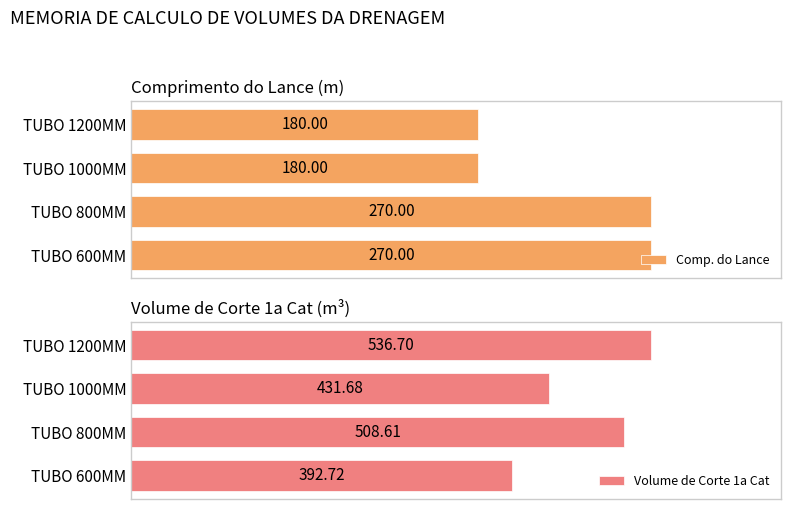

What is the greatest value displayed?

536.7